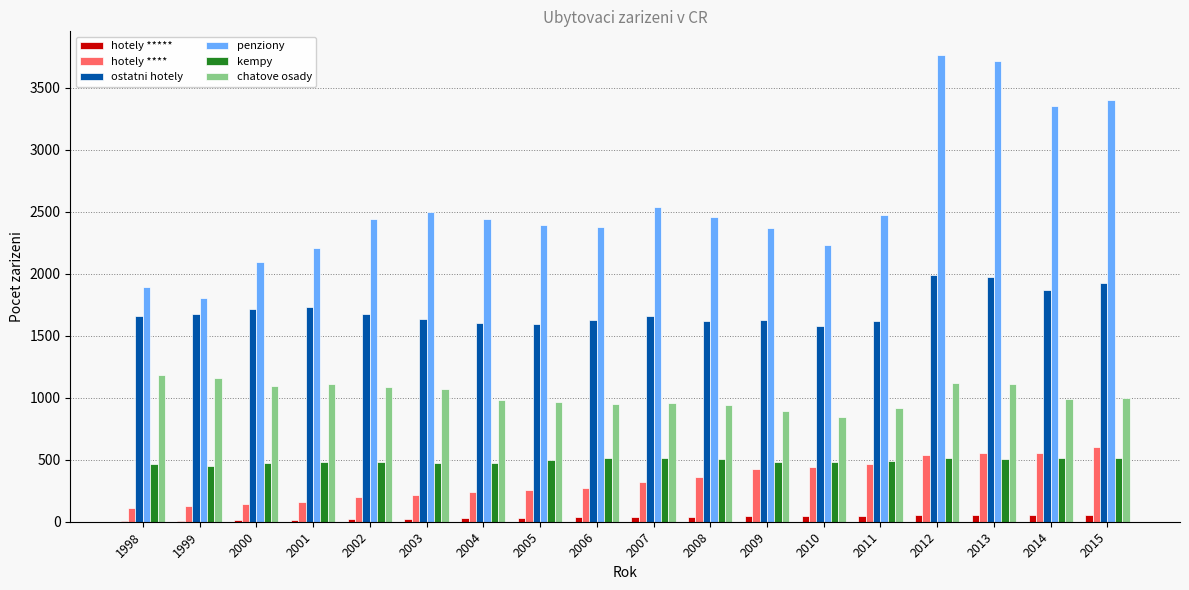

The hotely **** series shows 792 at 2012. True or false?

False